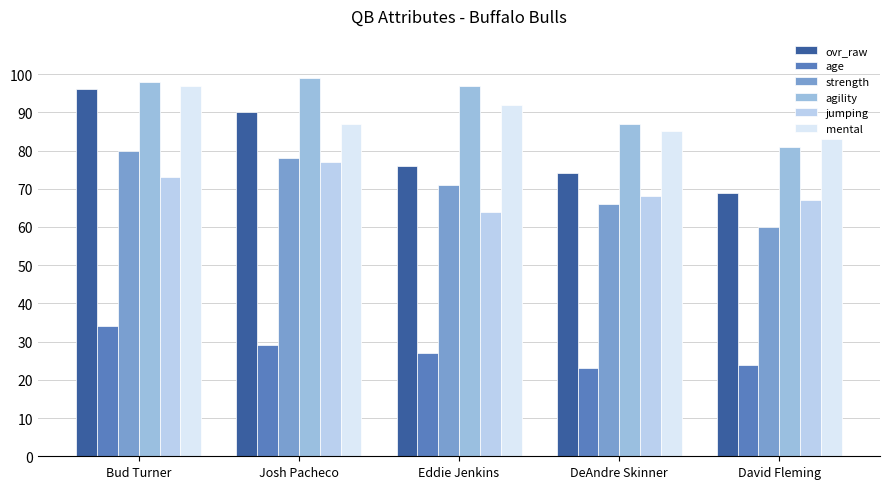

At which category is the sum across all series the highest?

Bud Turner